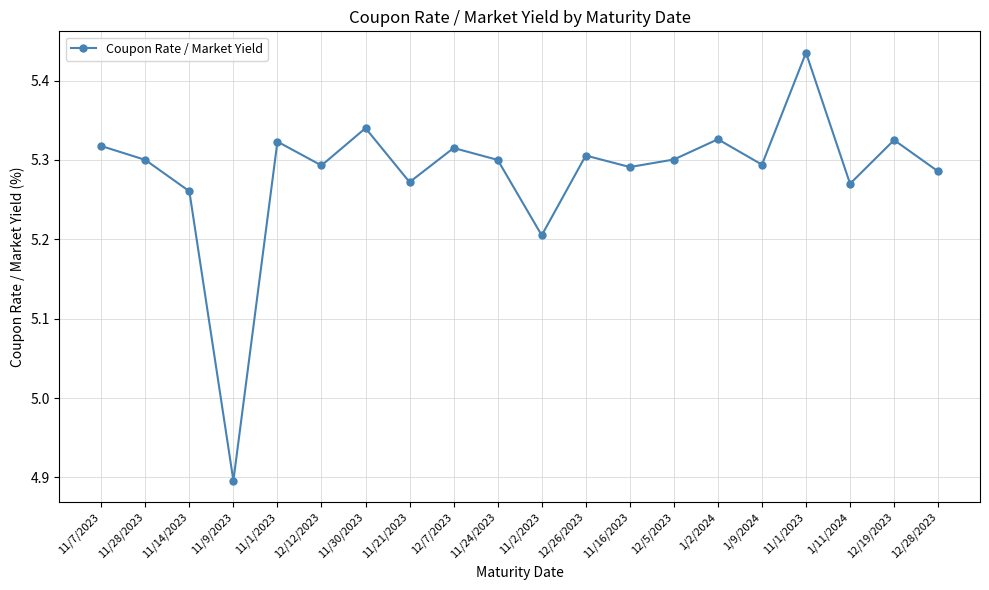

At which category does the chart reach its peak across all series?

11/1/2023